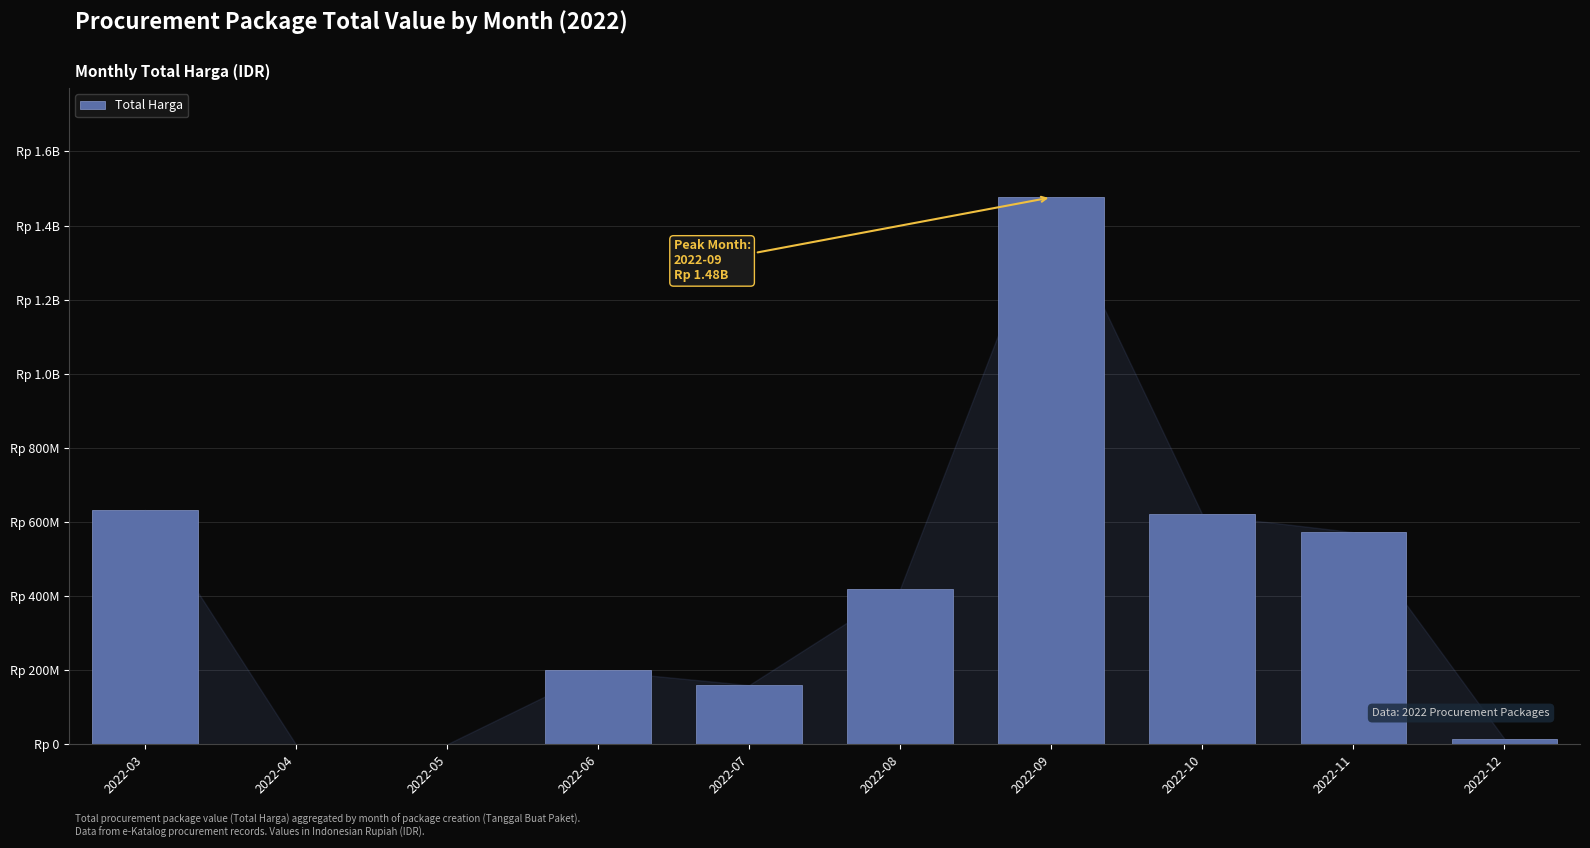

What is the change in value from 2022-05 to 2022-09?

+1476159000